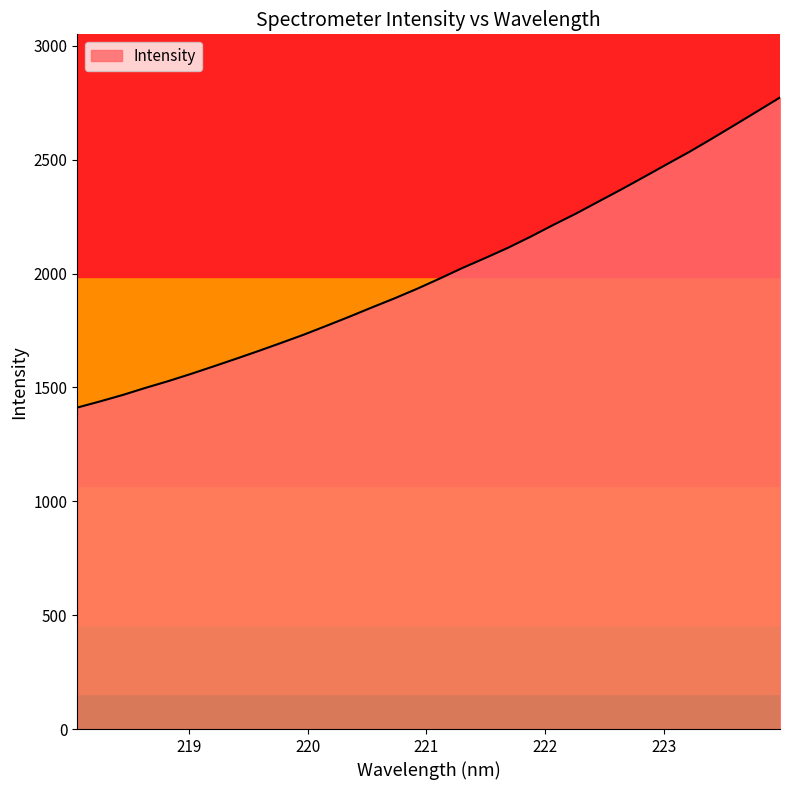

What is the difference between the maximum and minimum values?

1361.7